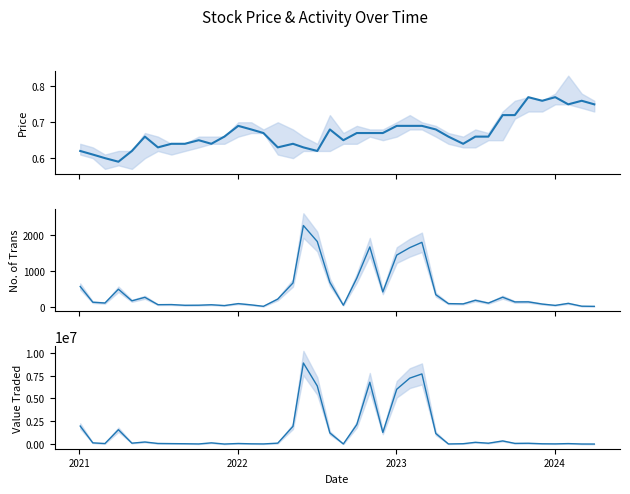

In No. of Trans, how many points are lower than both neighbors (excluding endpoints)?

12